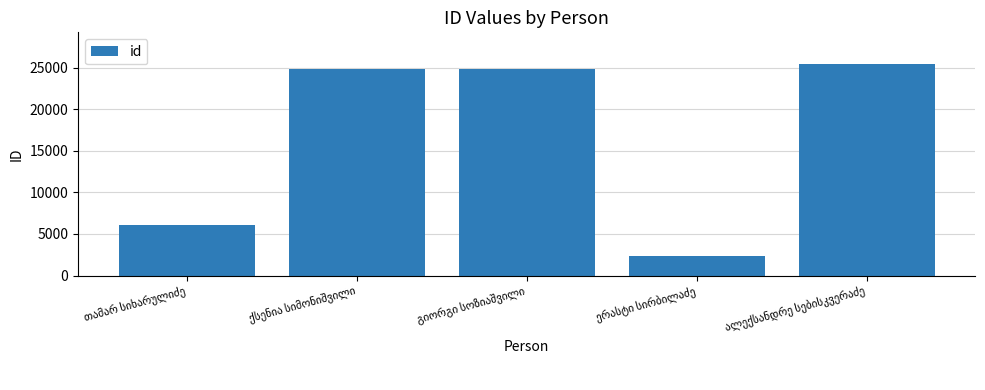

What is the greatest value displayed?

25422